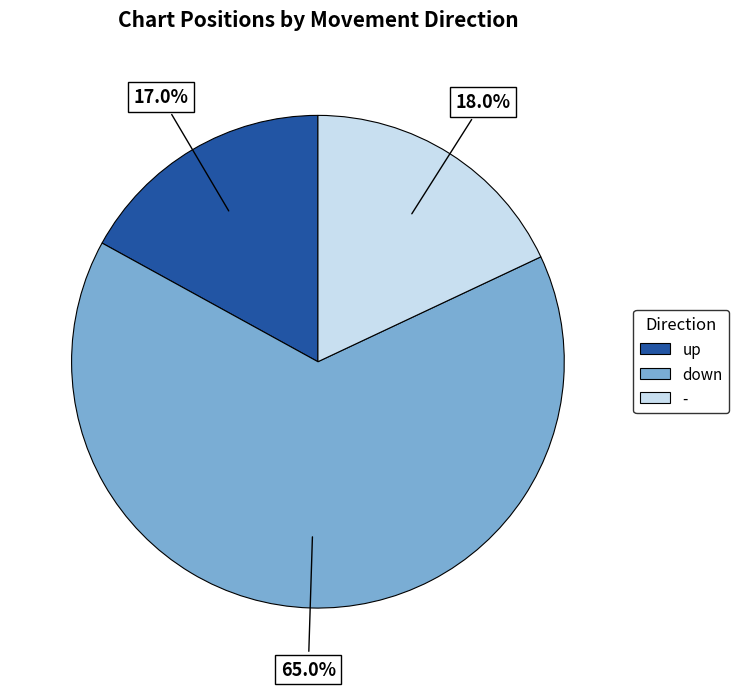

Does any single category account for the majority?

Yes